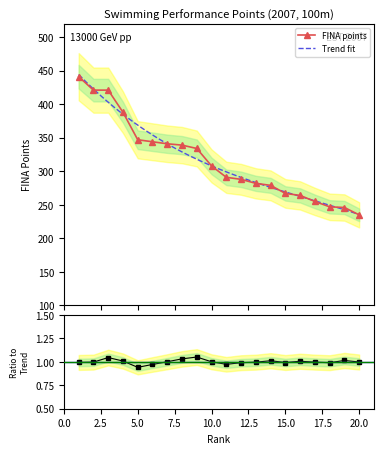

What is the value of the FINA points point at the 5th from the left?

347